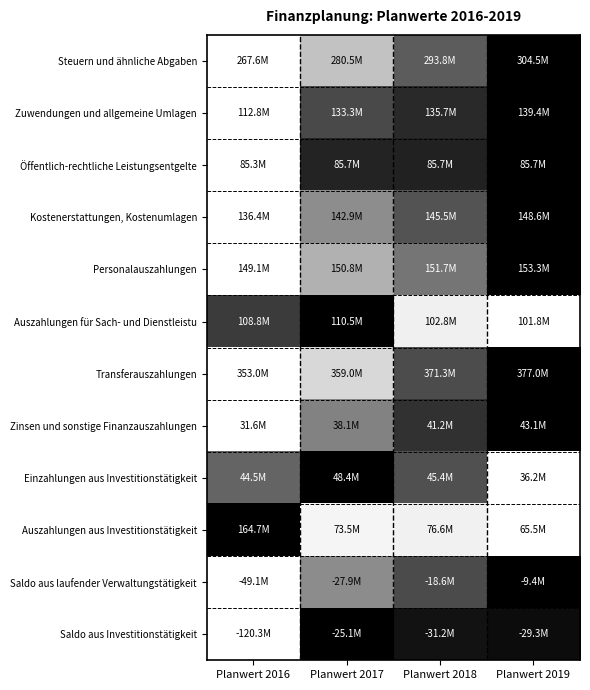

Between Planwert 2016 and Planwert 2017, which series saw the biggest shift?

Saldo aus Investitionstätigkeit